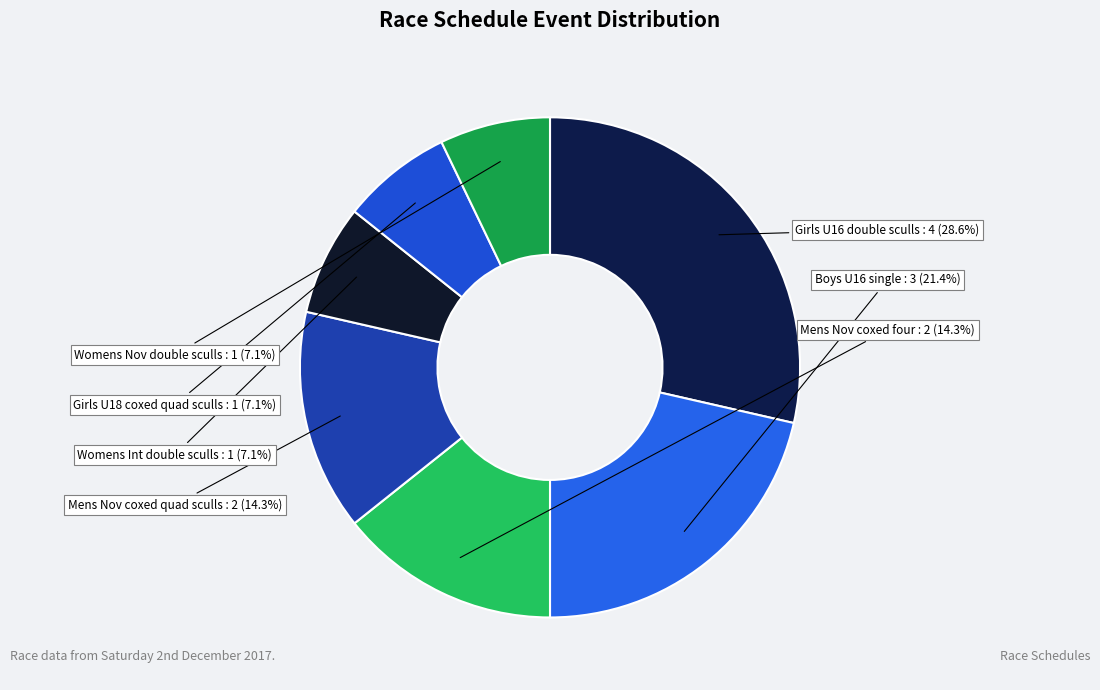

What percentage is NOT represented by Boys U16 single?

78.6%